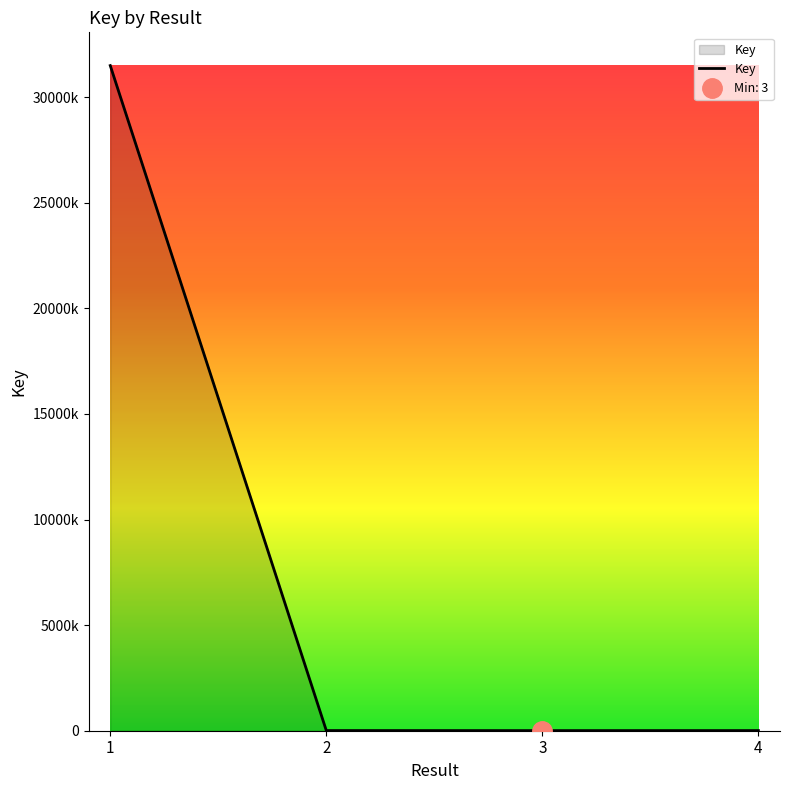

The chart shows a value of 1503 at 3. True or false?

False